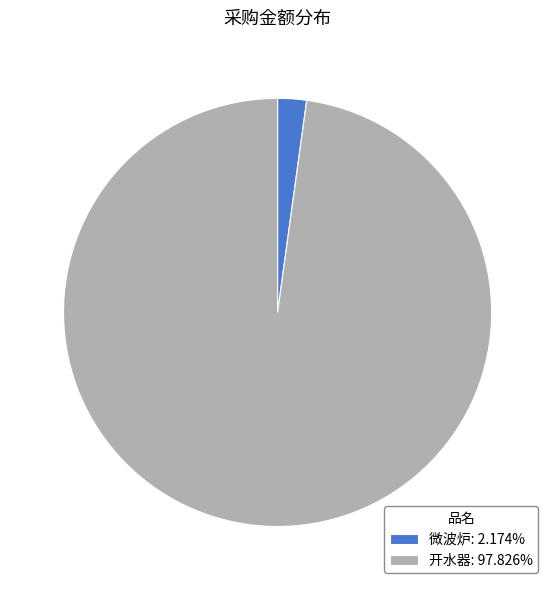

Is 微波炉 the majority of the pie?

No